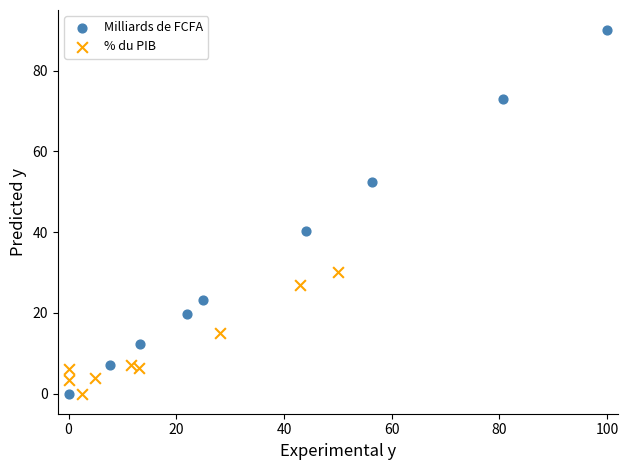

Which series reaches the maximum Y coordinate?

Milliards de FCFA